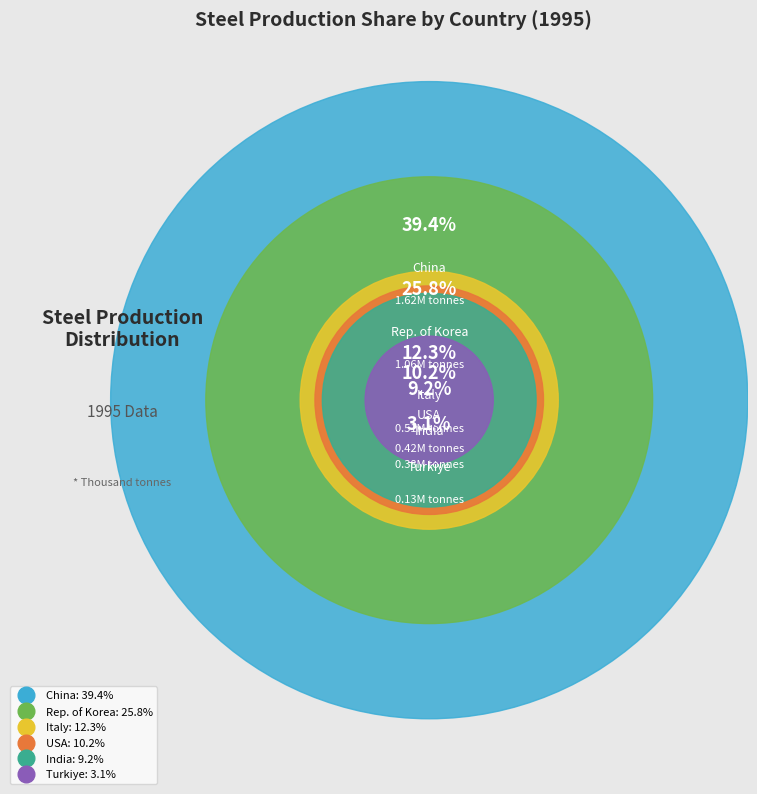

What is the change in value from China to Rep. of Korea?

-558352.1